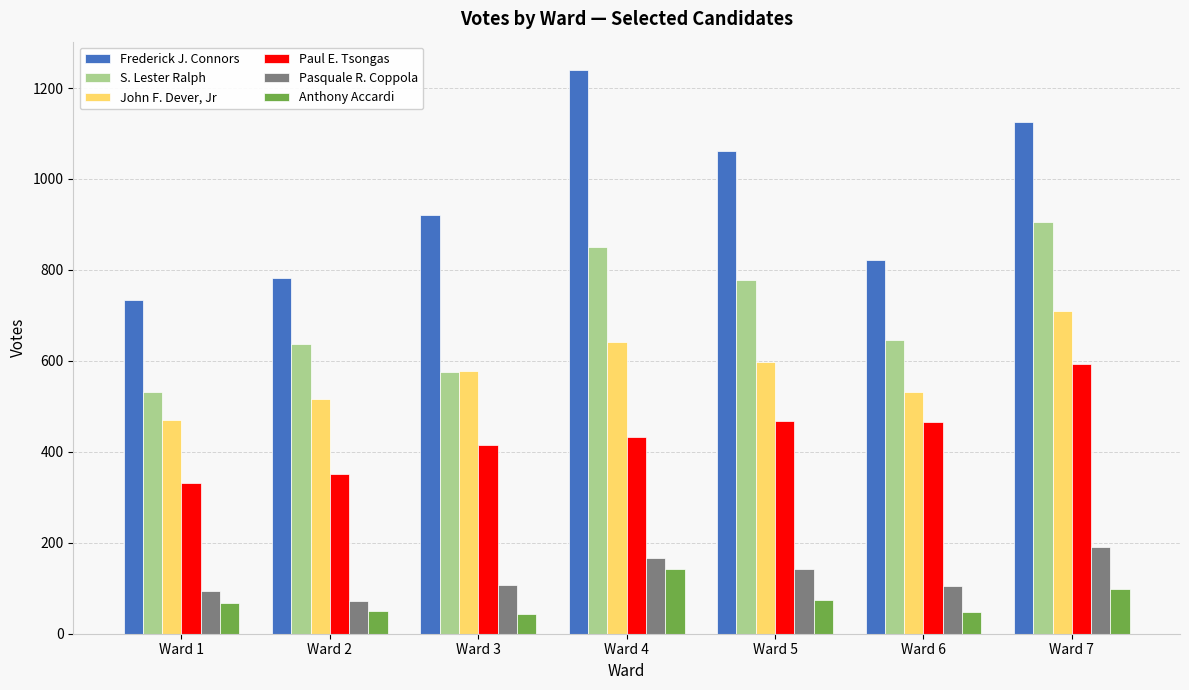

What is the sum of all Frederick J. Connors values?

6684